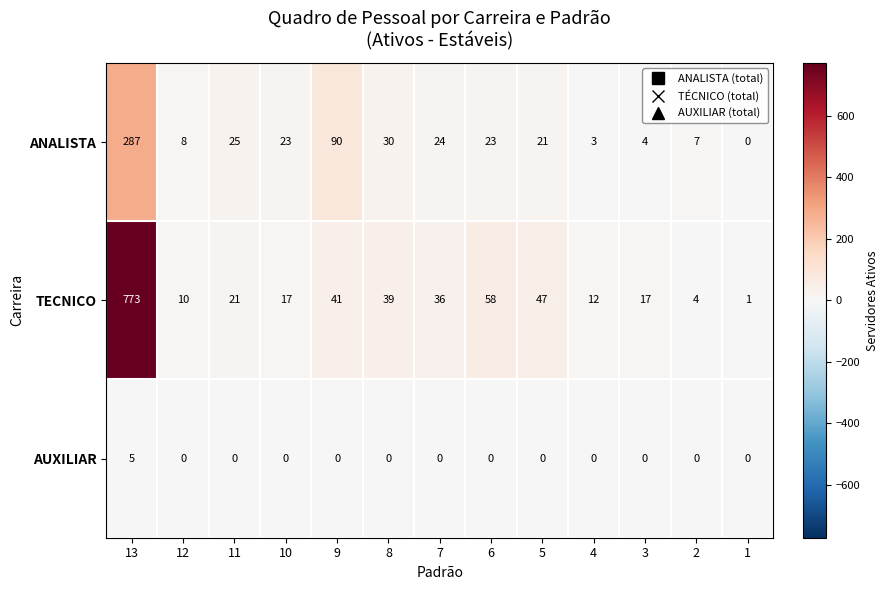

What is the approximate value of TECNICO at 9?

41